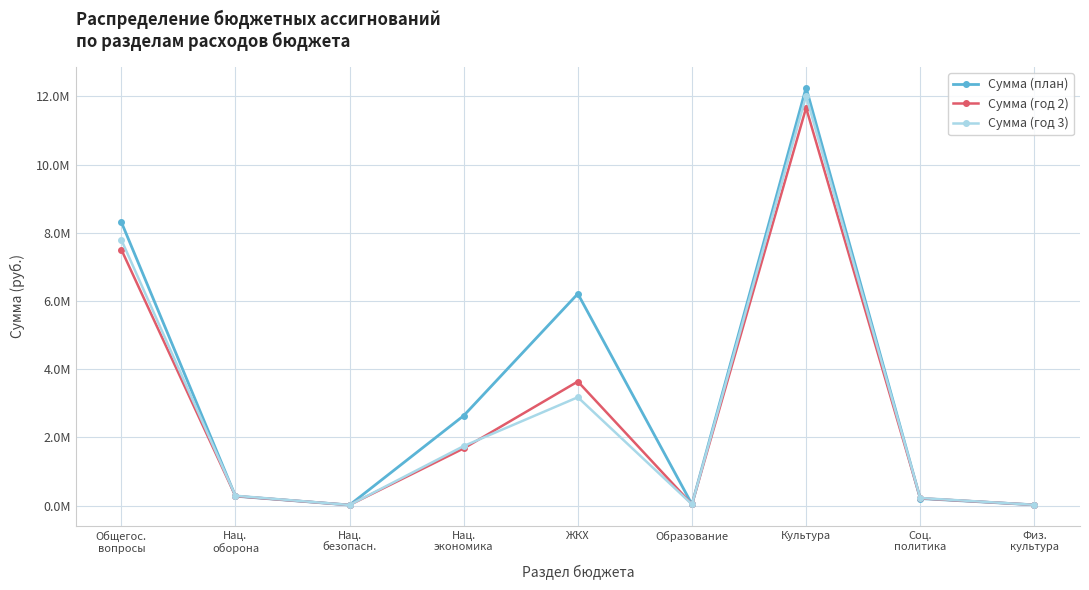

What is the average value of the Сумма (год 3) series?

2815093.3